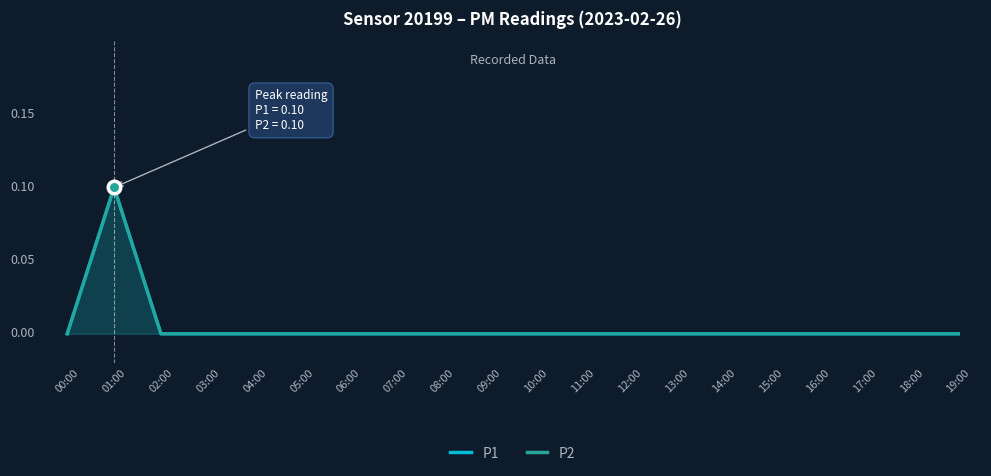

Is it true that P2 equals 0.0 at 08:00?

True